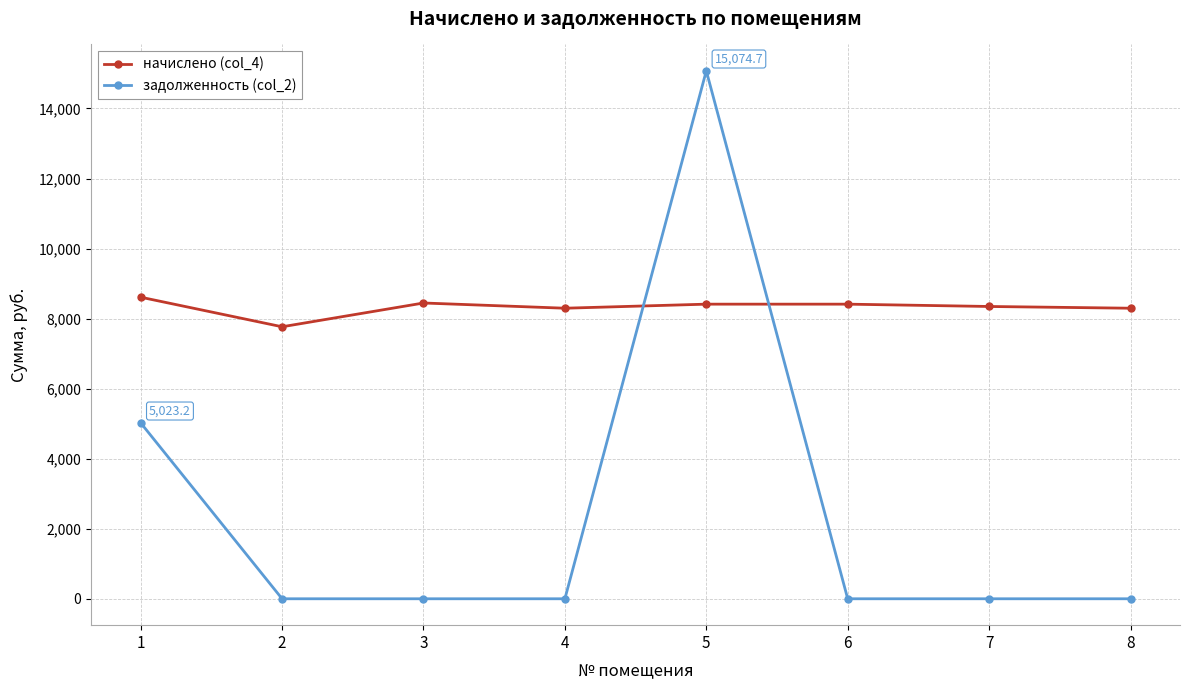

The value of задолженность (col_2) at 3 is -7789.7. True or false?

False